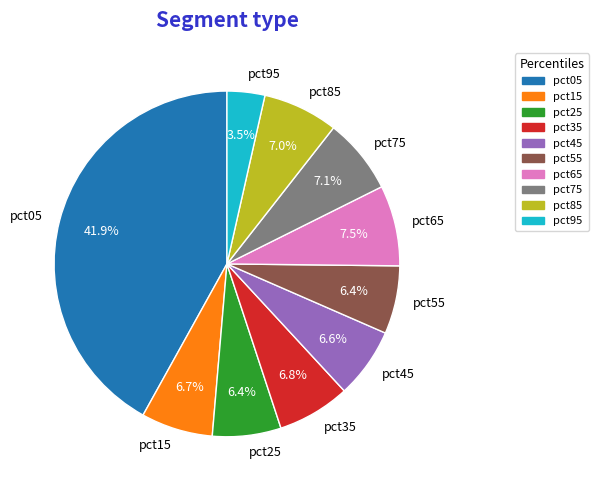

Is it true that pct55 is 6% of the pie?

True